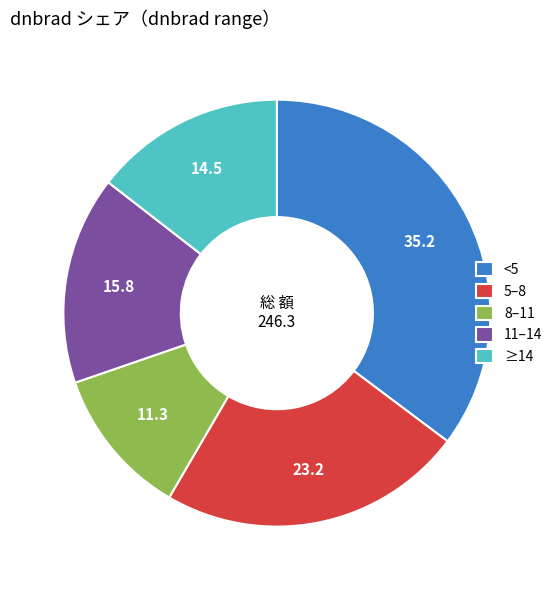

Do 8–11 and ≥14 together represent more than half of the pie?

No